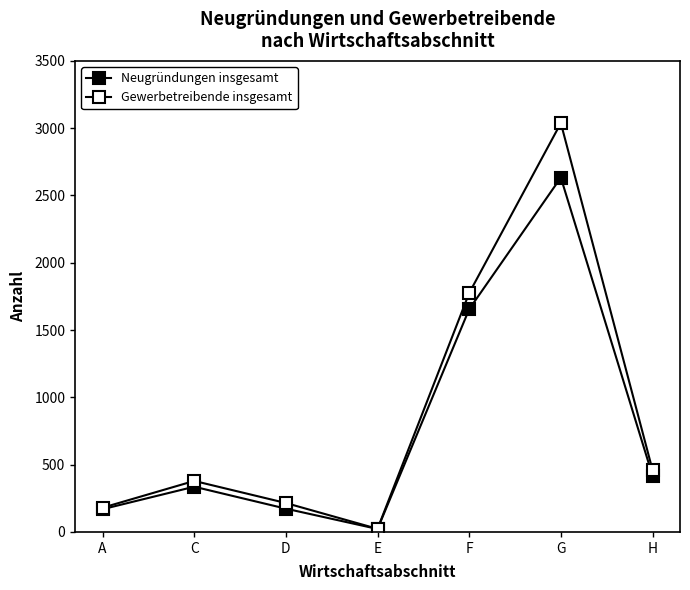

What is the value of the Neugründungen insgesamt point at the 5th from the left?

1655